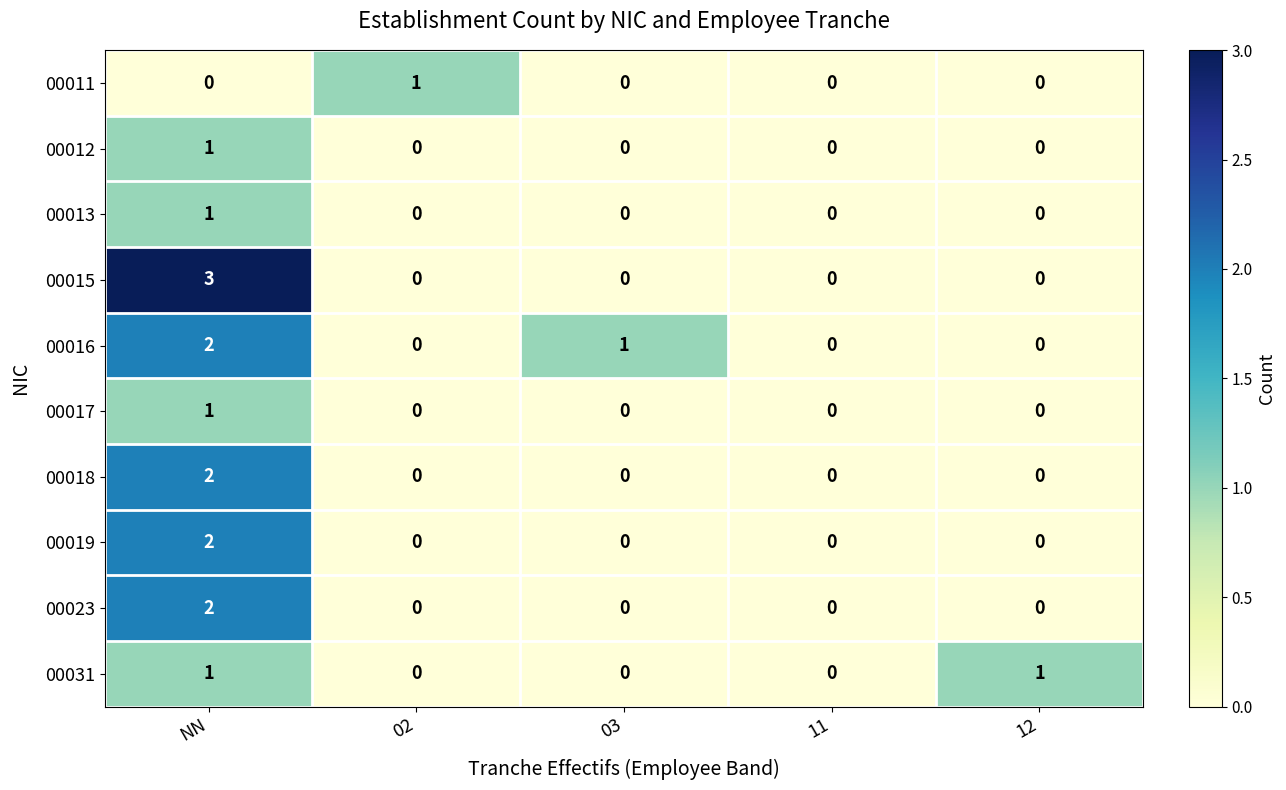

At which category is the sum across all series the highest?

NN